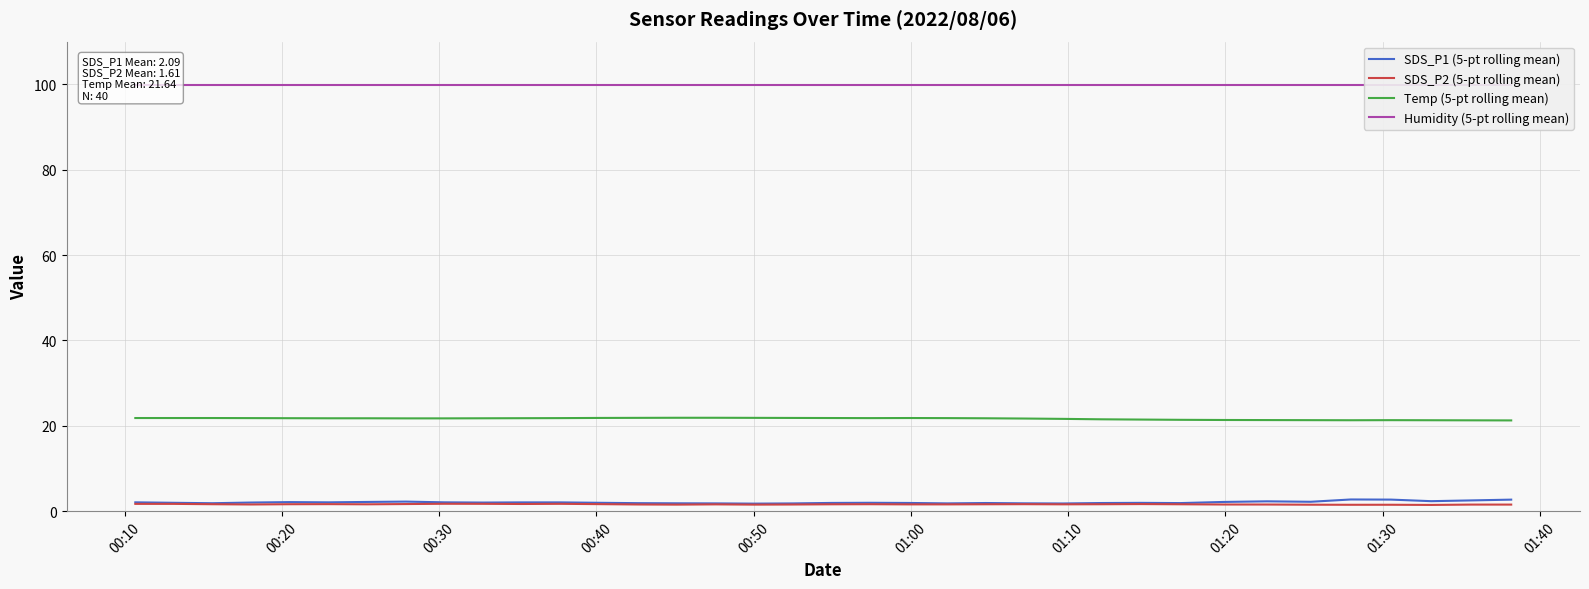

How many lines are shown in the chart?

4